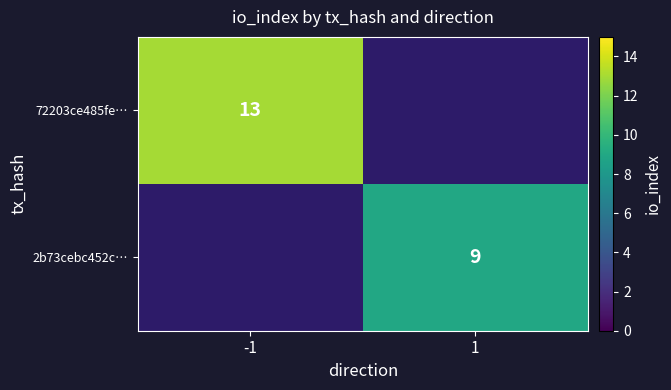

The value of 72203ce485fe… at -1 is 13. True or false?

True